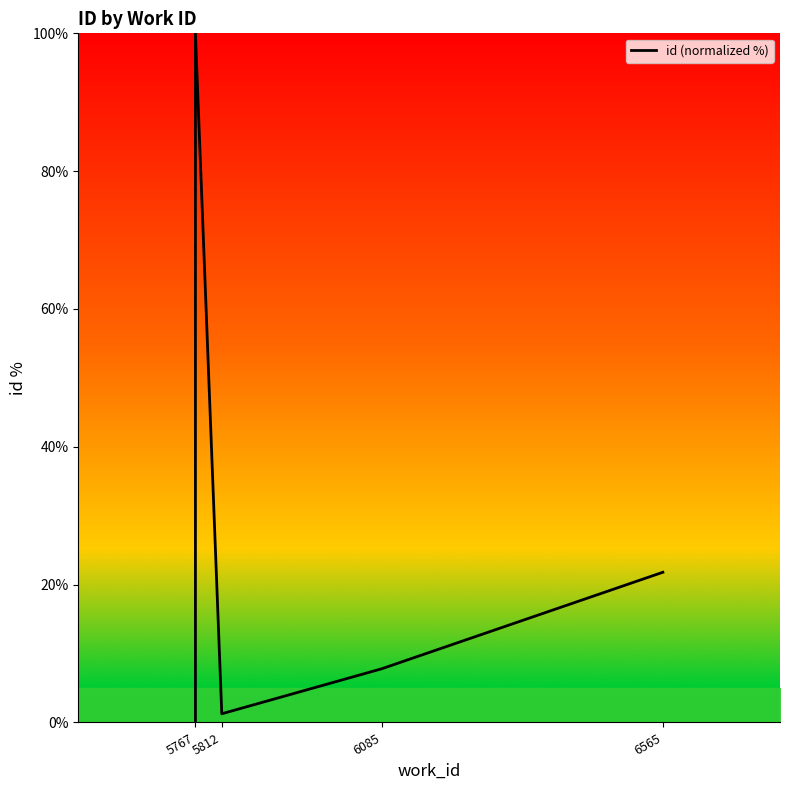

How many interior local valleys (lower than both neighbors) does the data have?

1